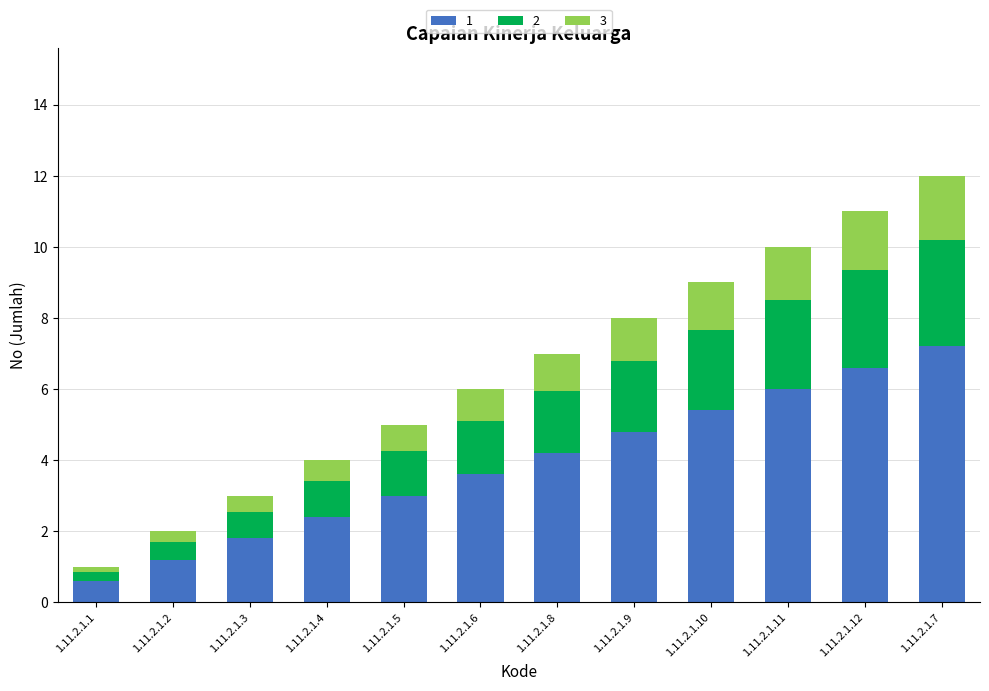

What is the total value across all series at 1.11.2.1.4?

4.0